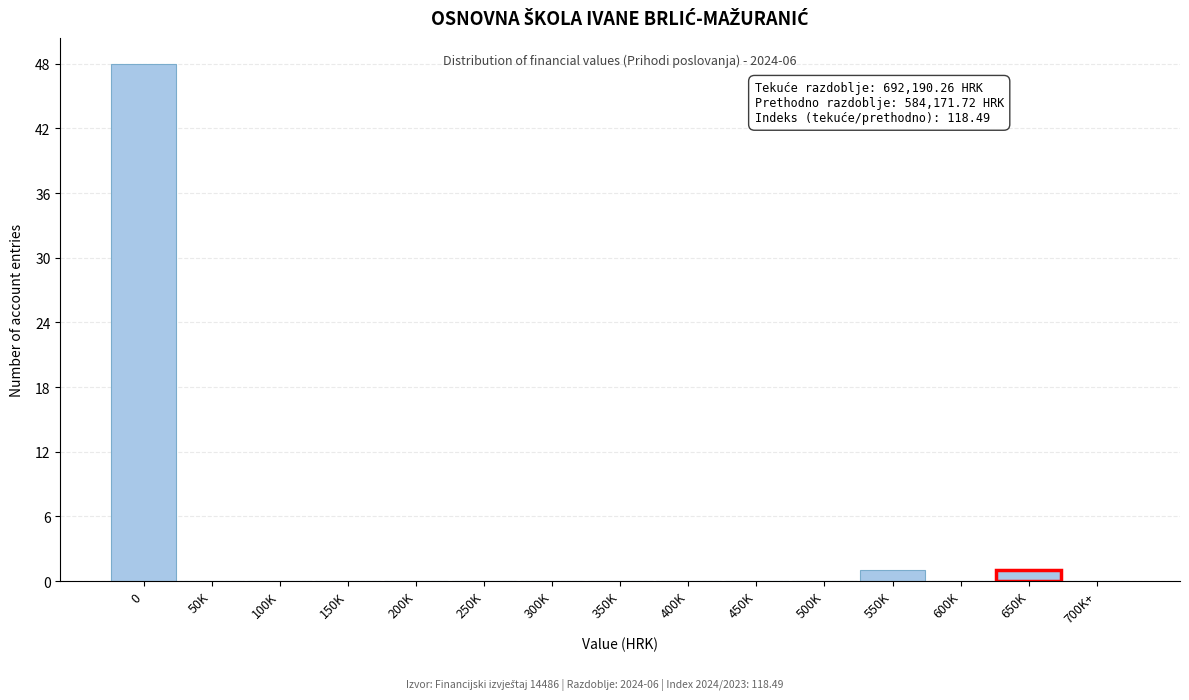

Reading right to left, list all the values displayed in this chart.

700K+=0	650K=1	600K=0	550K=1	500K=0	450K=0	400K=0	350K=0	300K=0	250K=0	200K=0	150K=0	100K=0	50K=0	0=48